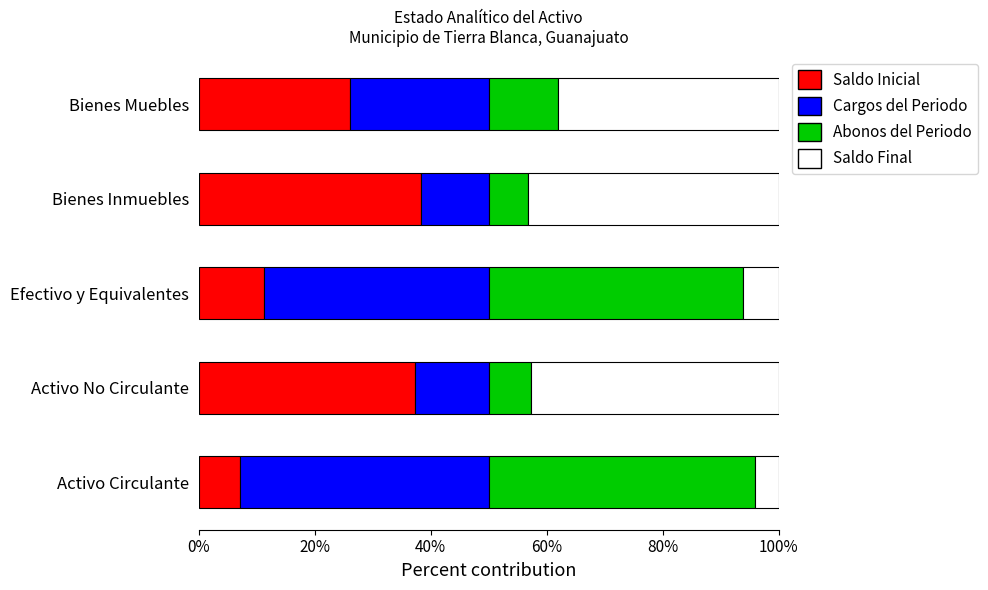

What is the difference between the Saldo Inicial values at Efectivo y Equivalentes and Activo Circulante?

4.1